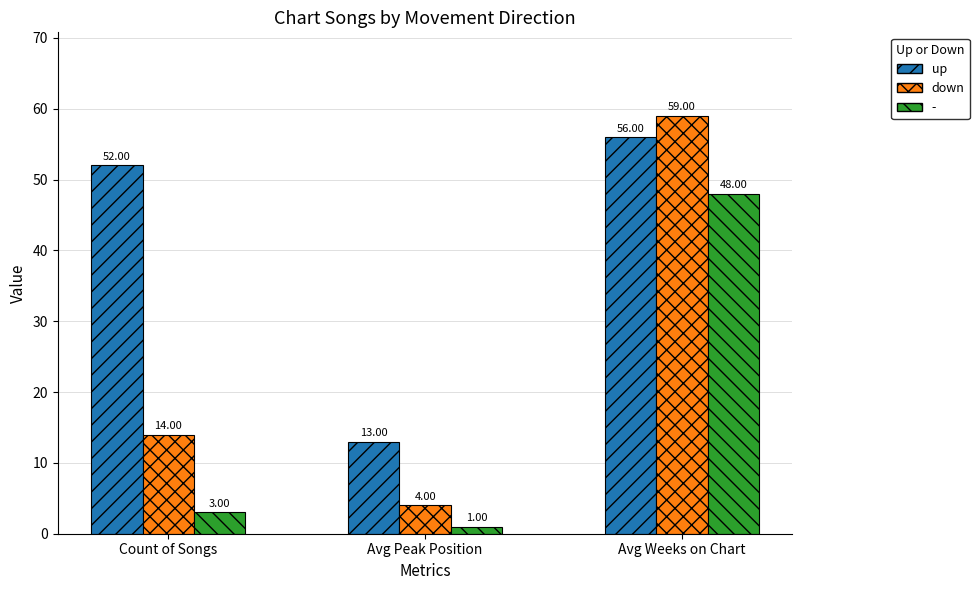

The down series shows 29 at Avg Weeks on Chart. True or false?

False